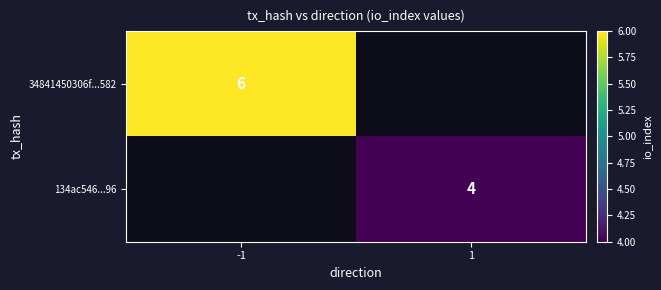

At how many categories does at least one series exceed 5?

1